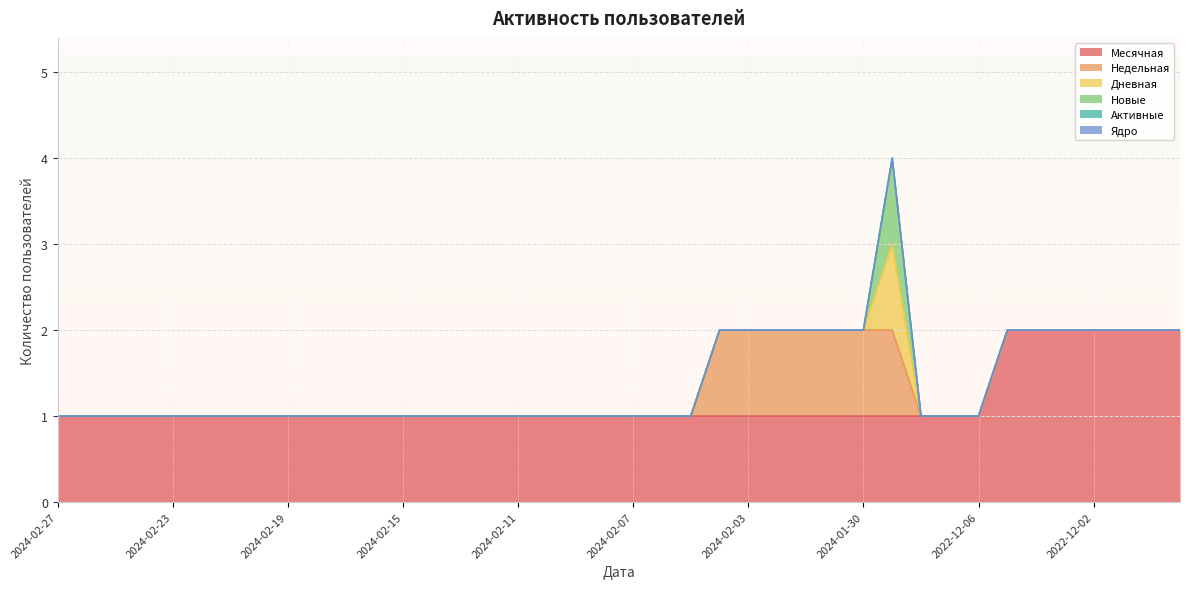

What position from the right is 2024-02-10?

23